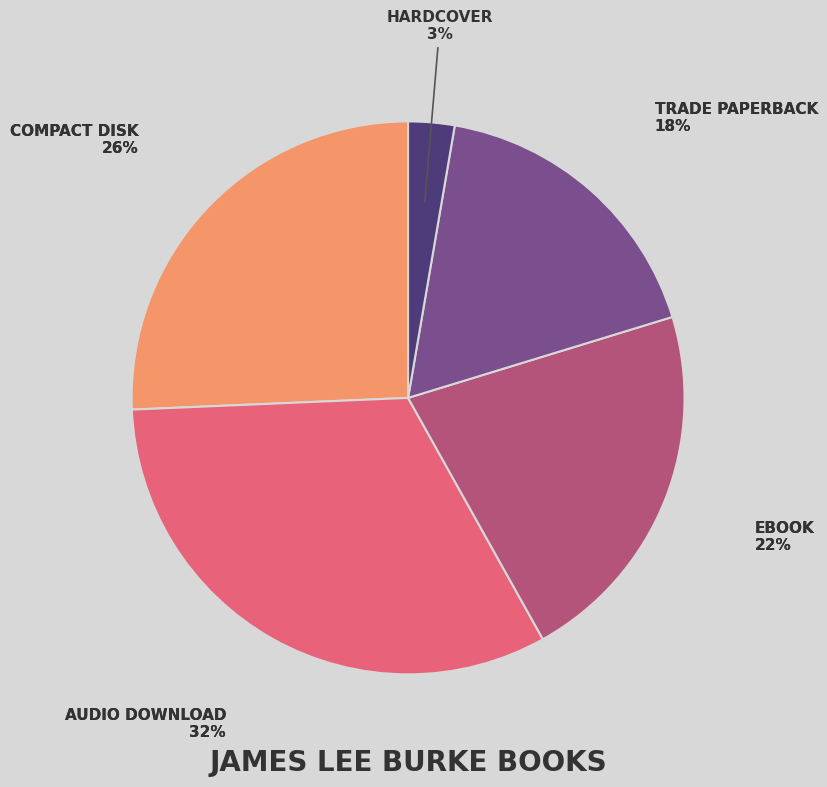

What percentage is the Compact Disk slice, to the nearest percent?

26%